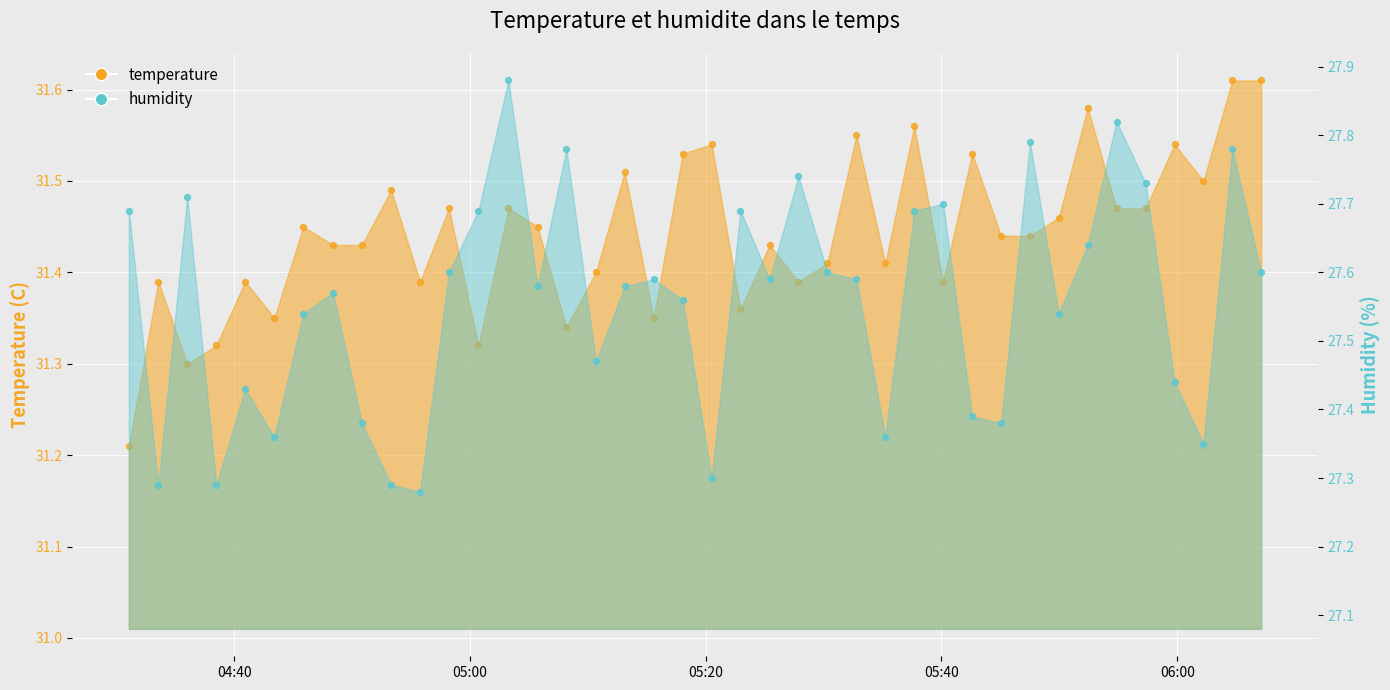

Which series reaches the maximum Y coordinate?

temperature